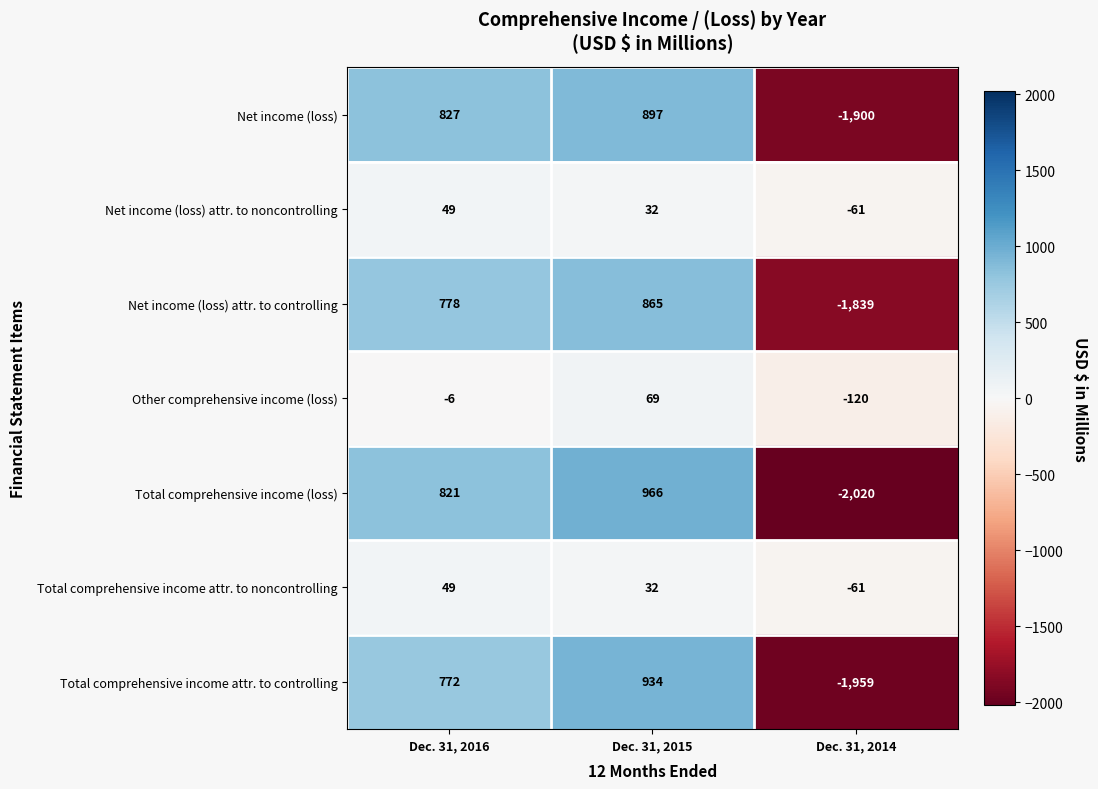

What is the difference between the maximum and second lowest values in the Other comprehensive income (loss) series?

75